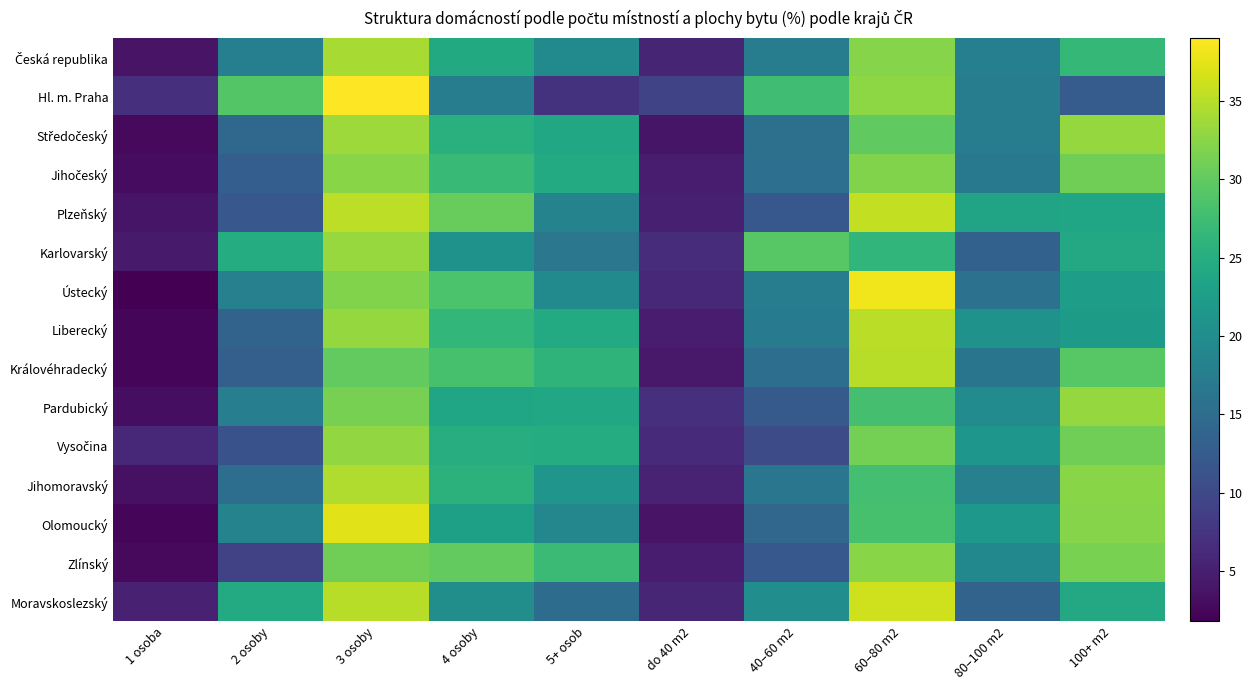

How many series are shown in this chart?

15